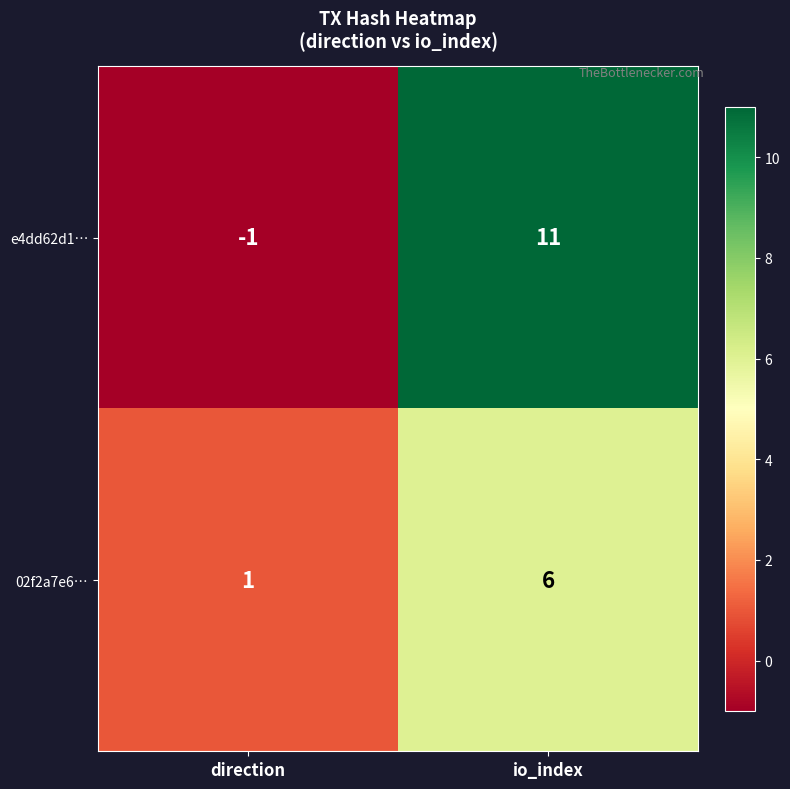

How many data points does each series have?

2